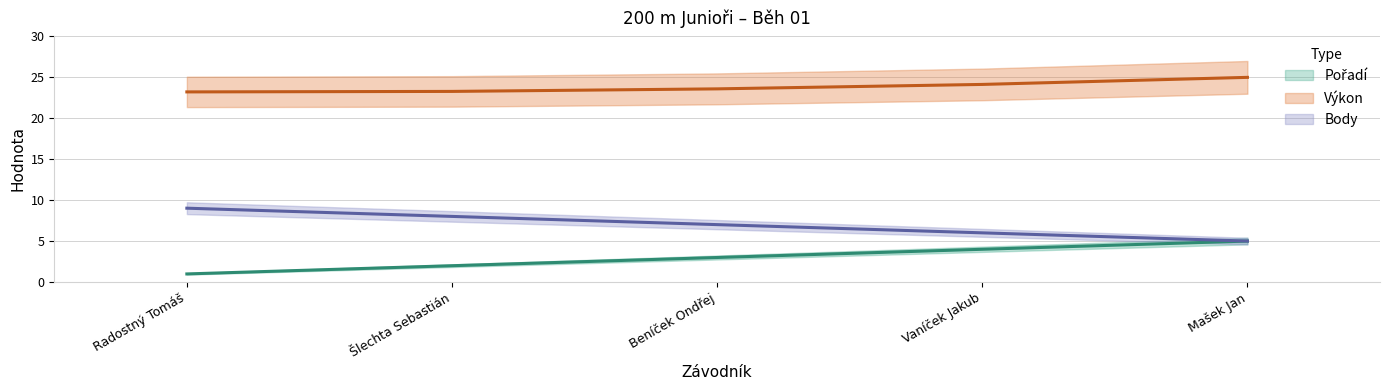

True or false: Výkon has more than 1 points higher than both neighbors.

False